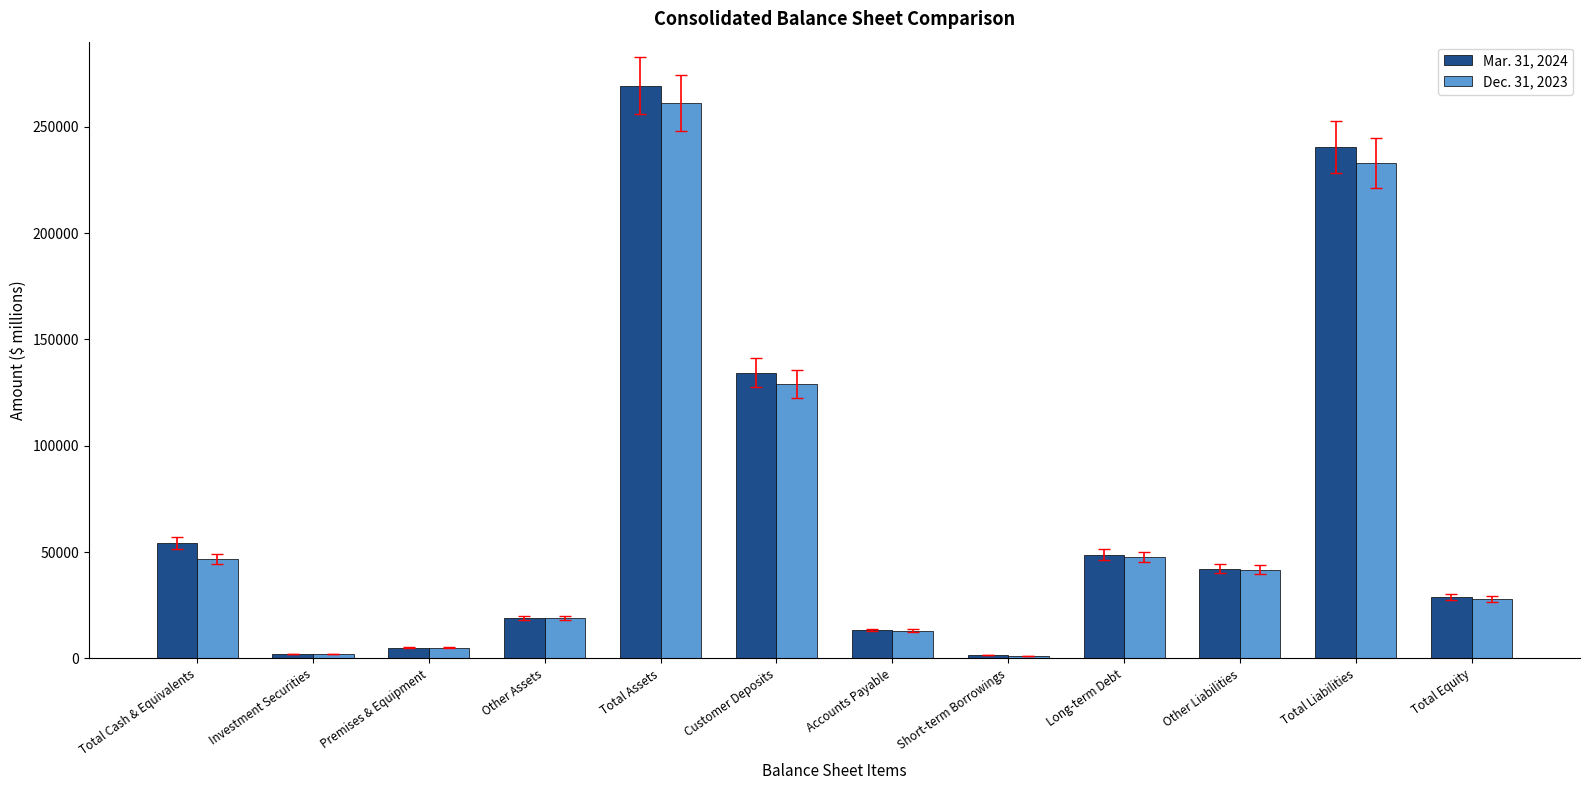

Is the value of Dec. 31, 2023 at Accounts Payable greater than the value of Mar. 31, 2024 at Other Liabilities?

No